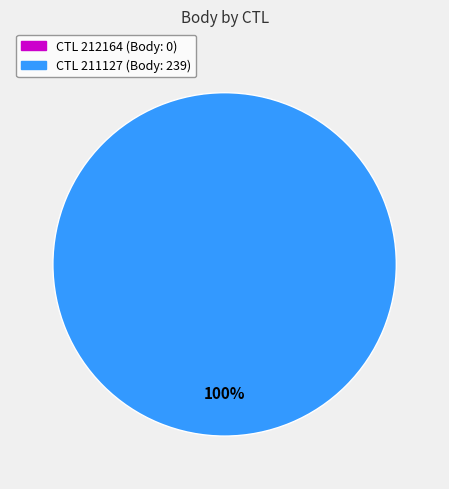

Is it true that 211127 is 100% of the pie?

True